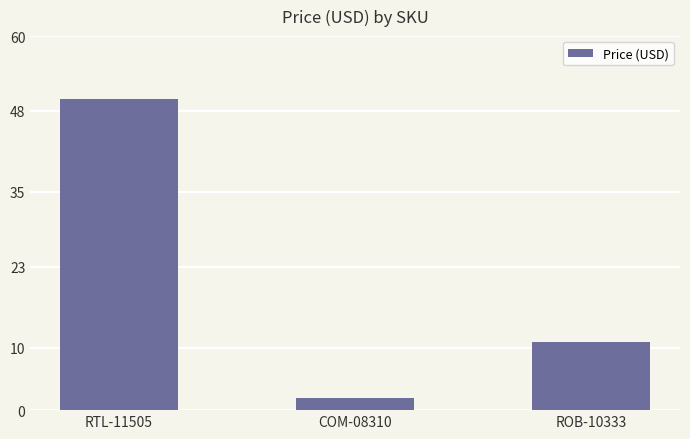

How many data points are above 10?

2